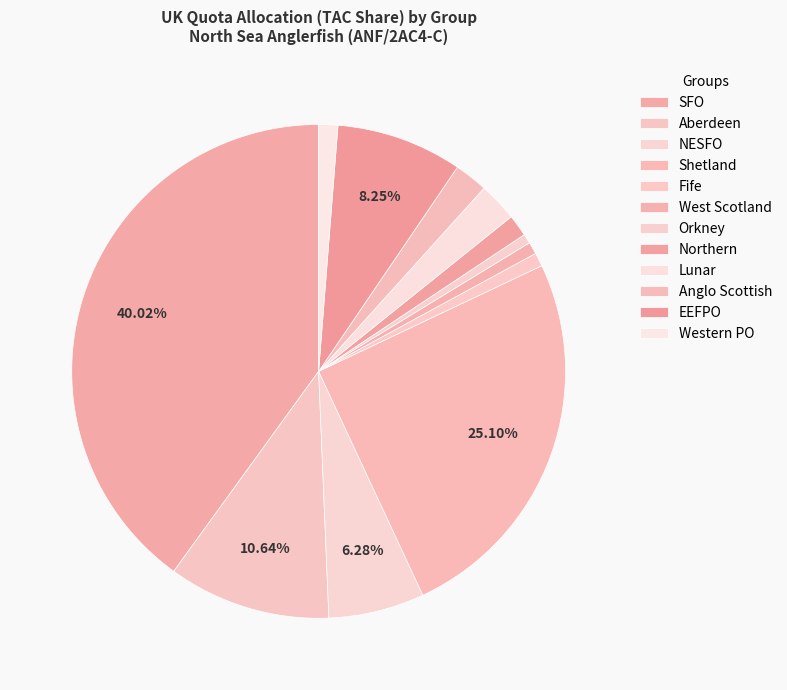

Which category has the smallest portion of the pie?

Orkney